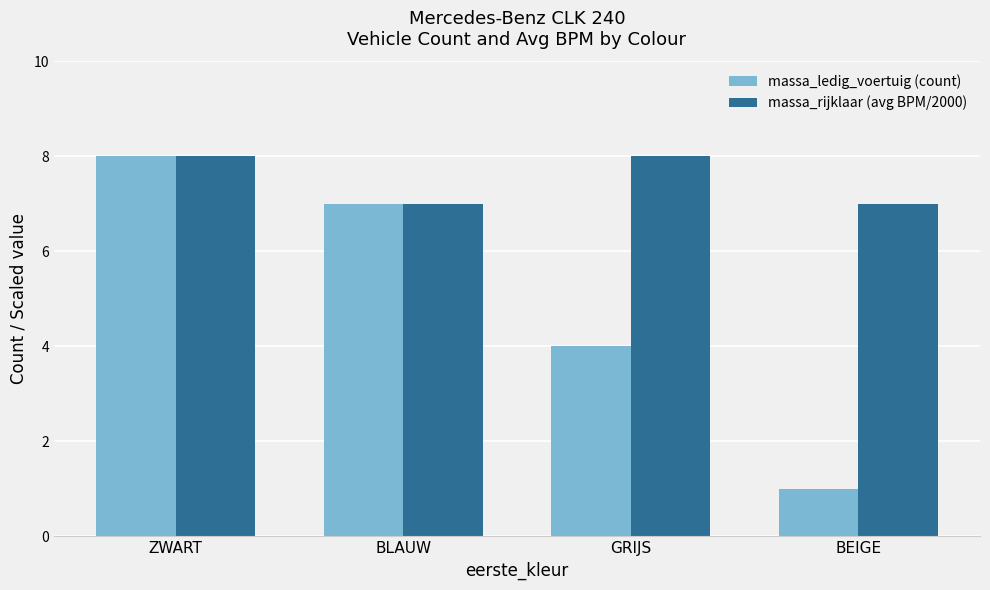

Rank the series by their average value, from highest to lowest.

massa_rijklaar (avg BPM/2000), massa_ledig_voertuig (count)